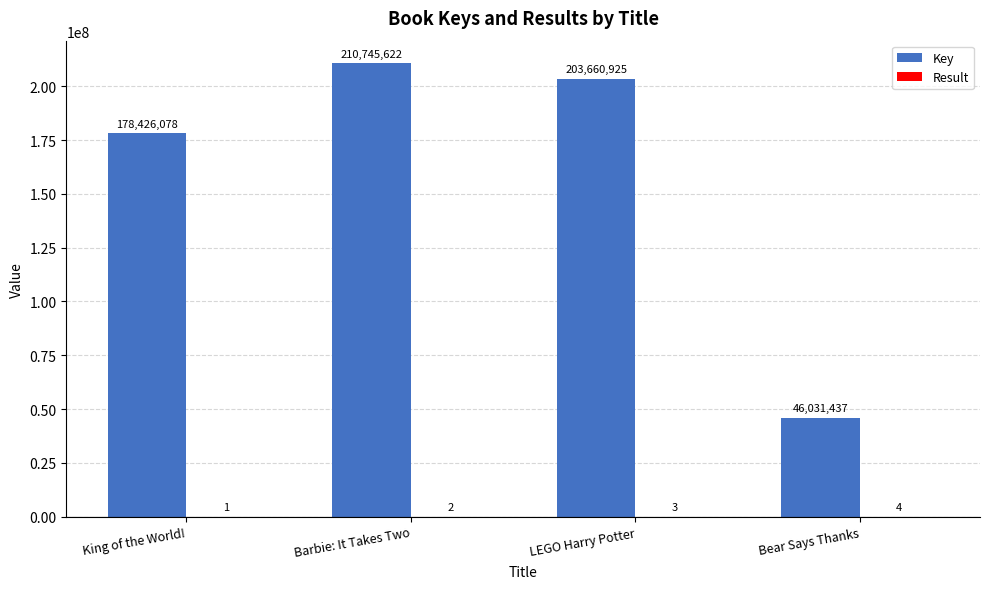

The value of Key at Bear Says Thanks is 46031437. True or false?

True